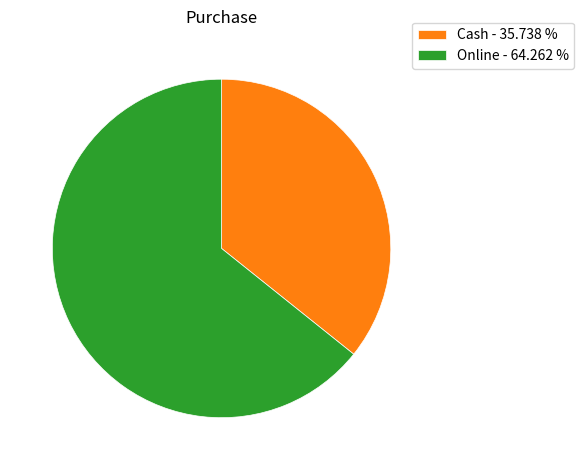

Does any single category account for the majority?

Yes